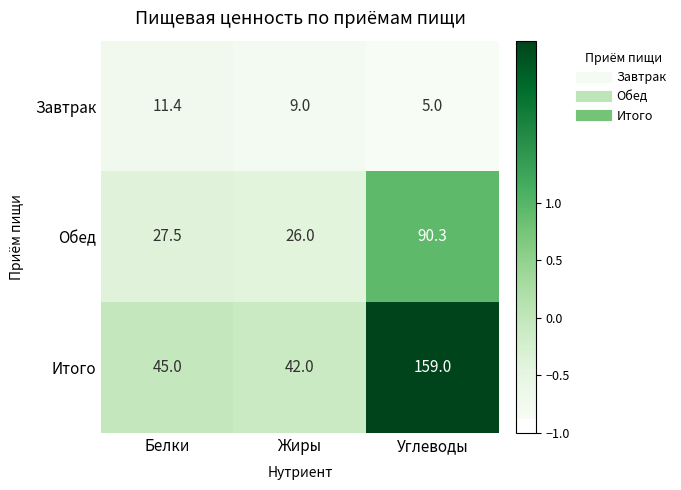

How many values in the Завтрак series are below 9?

1